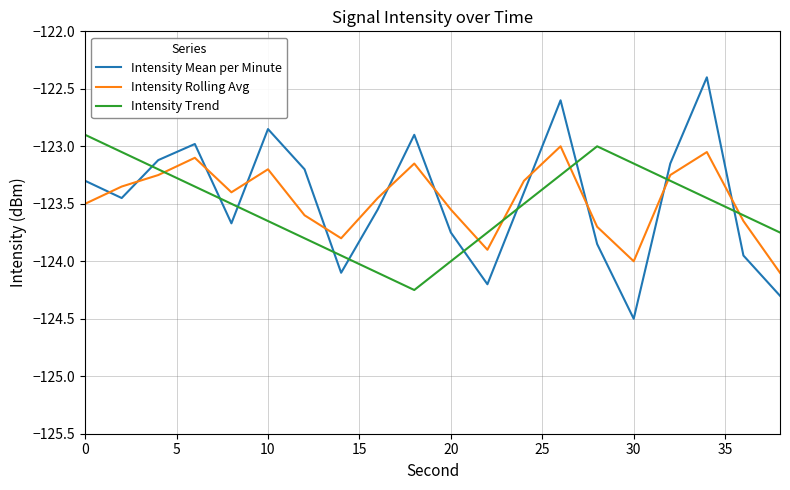

What is the maximum value shown in the chart?

-122.4